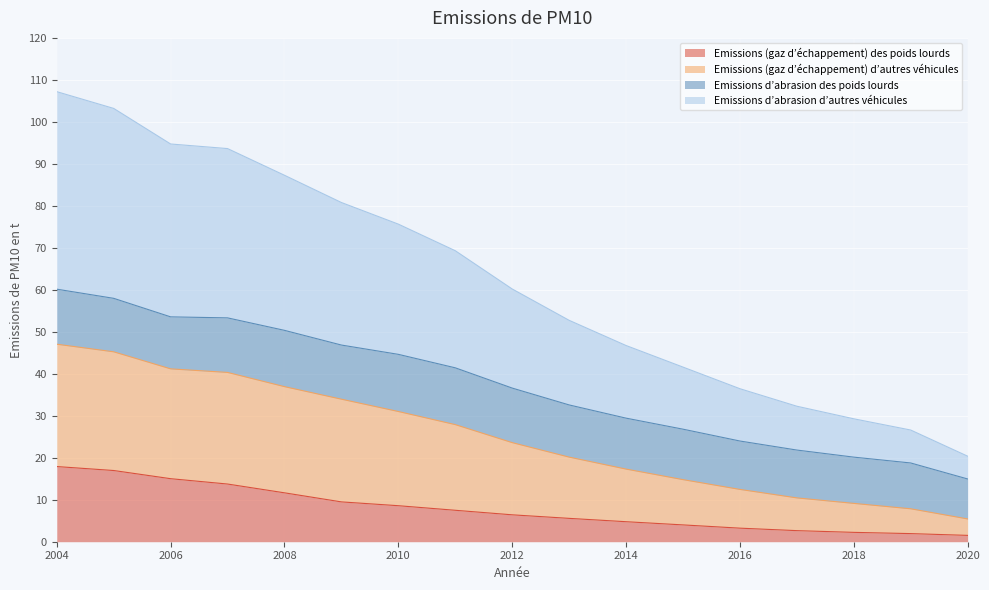

What is the total value across all series at 2006?

94.7